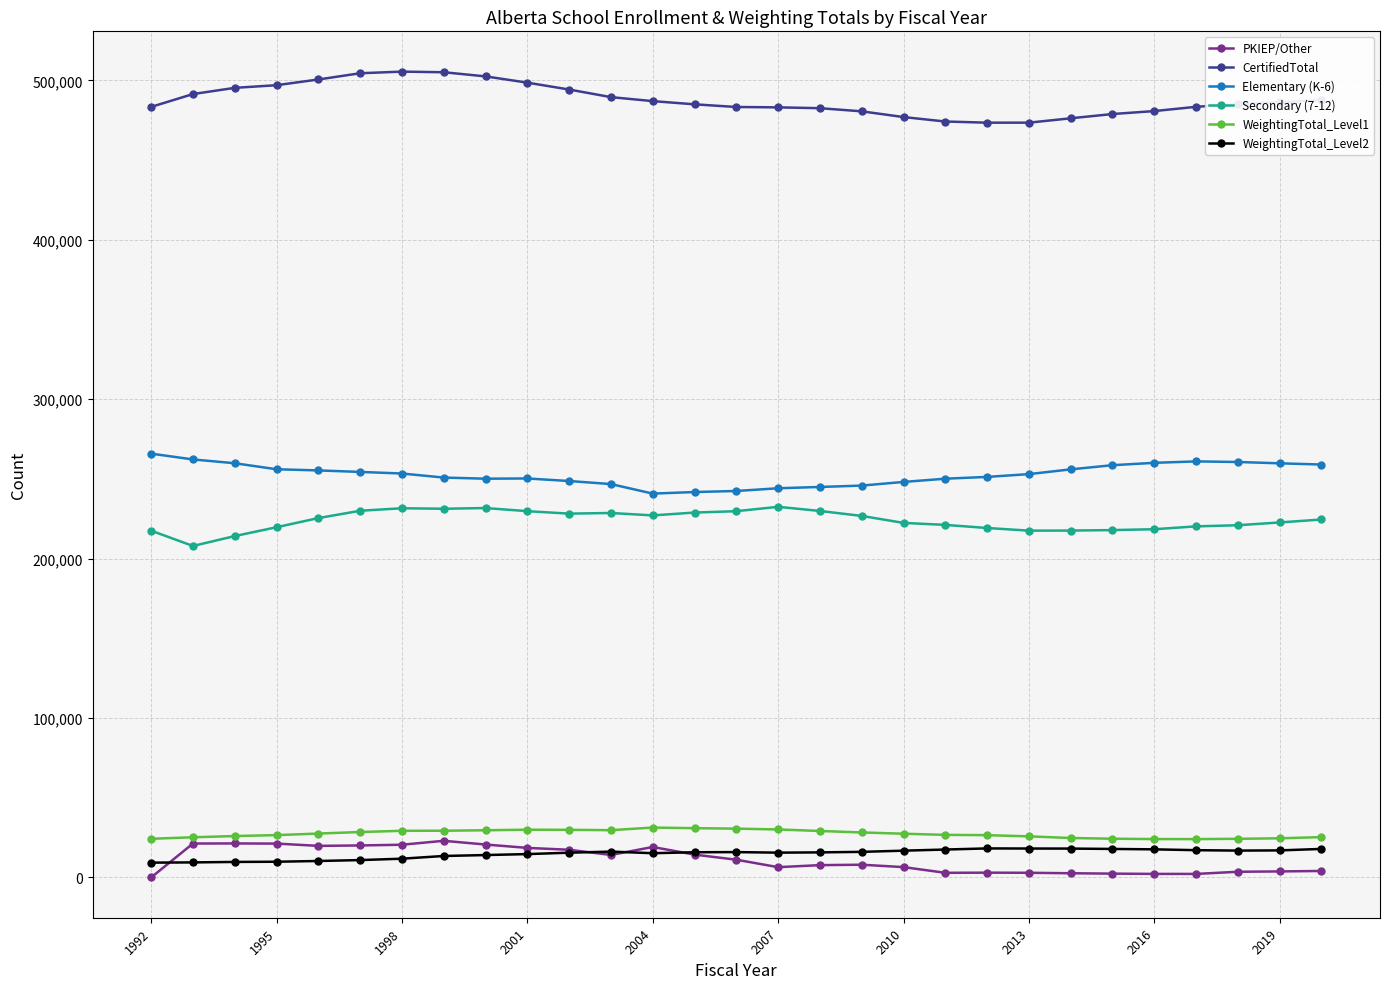

What is the sum of all PKIEP/Other values?

320721.2